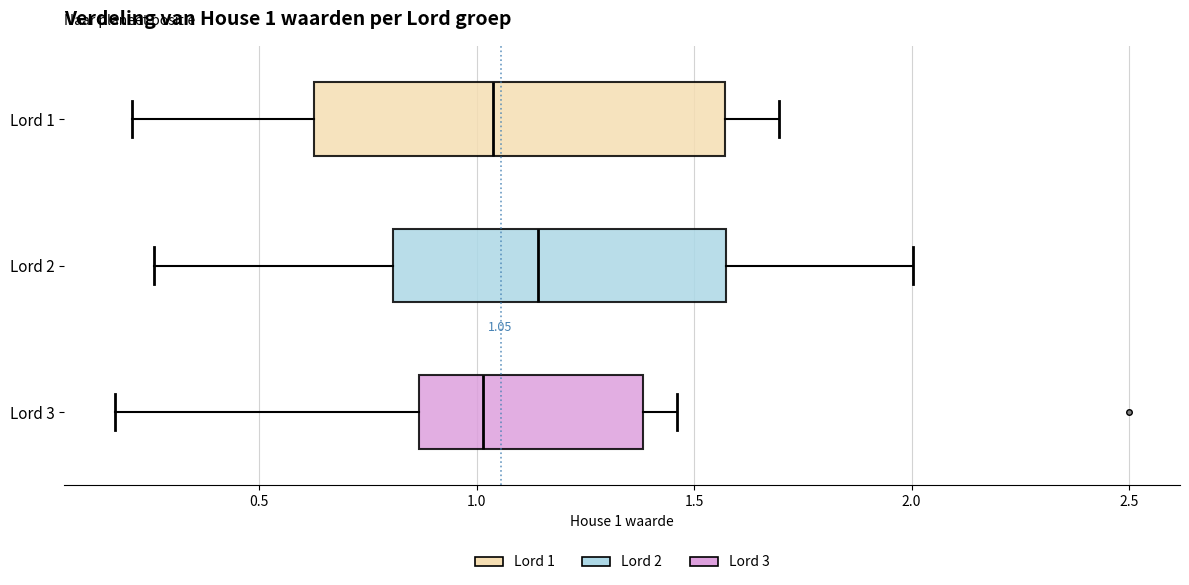

Which box is the widest, from its left edge to its right edge?

Lord 1